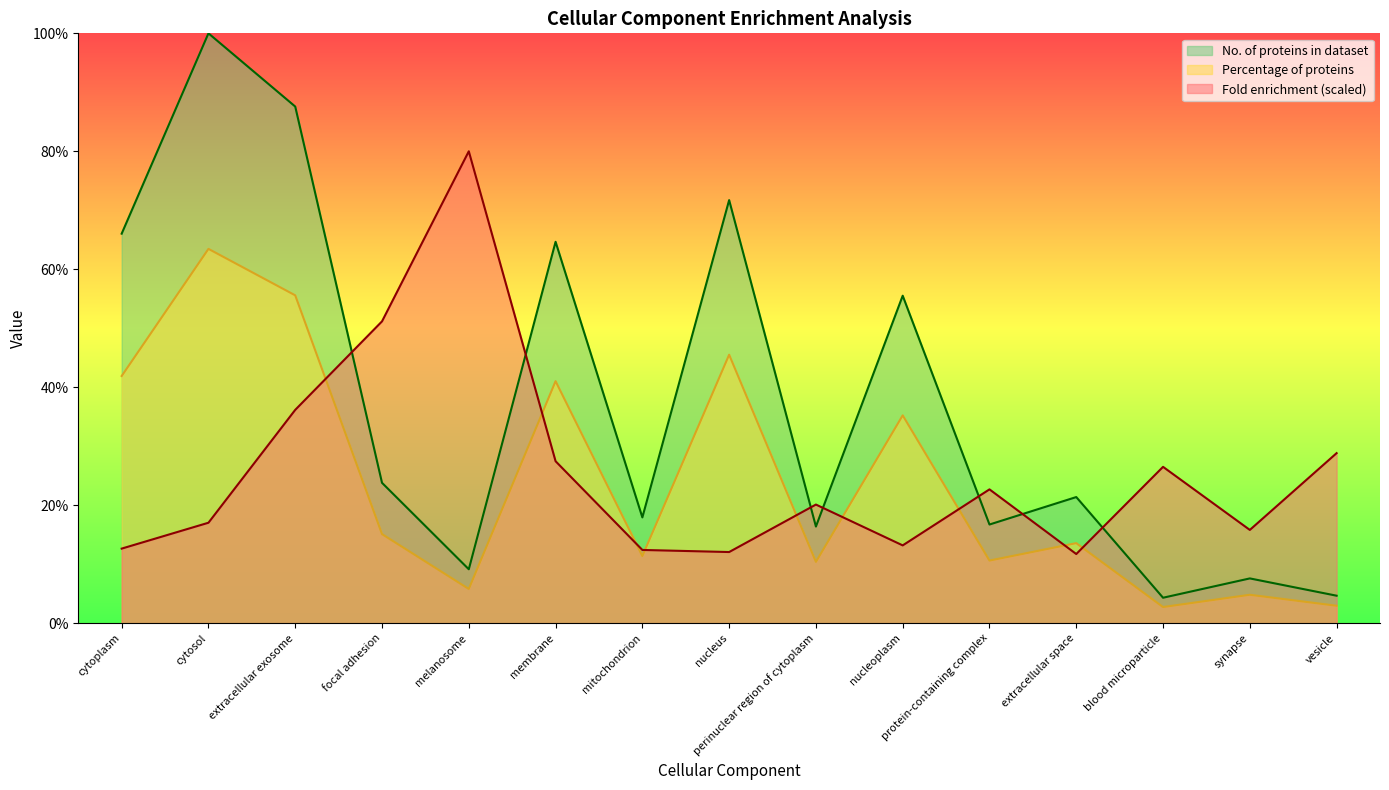

True or false: No. of proteins in dataset has a value of 24.7 at membrane.

False